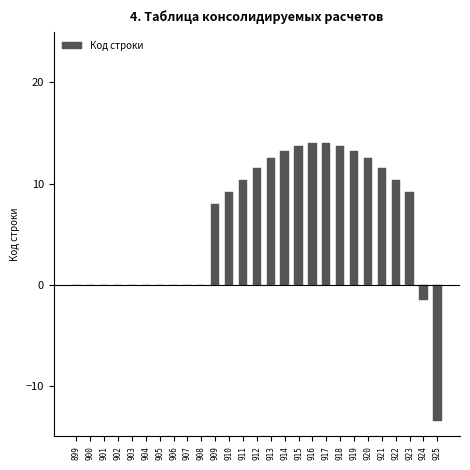

How many data points are above 9?

14